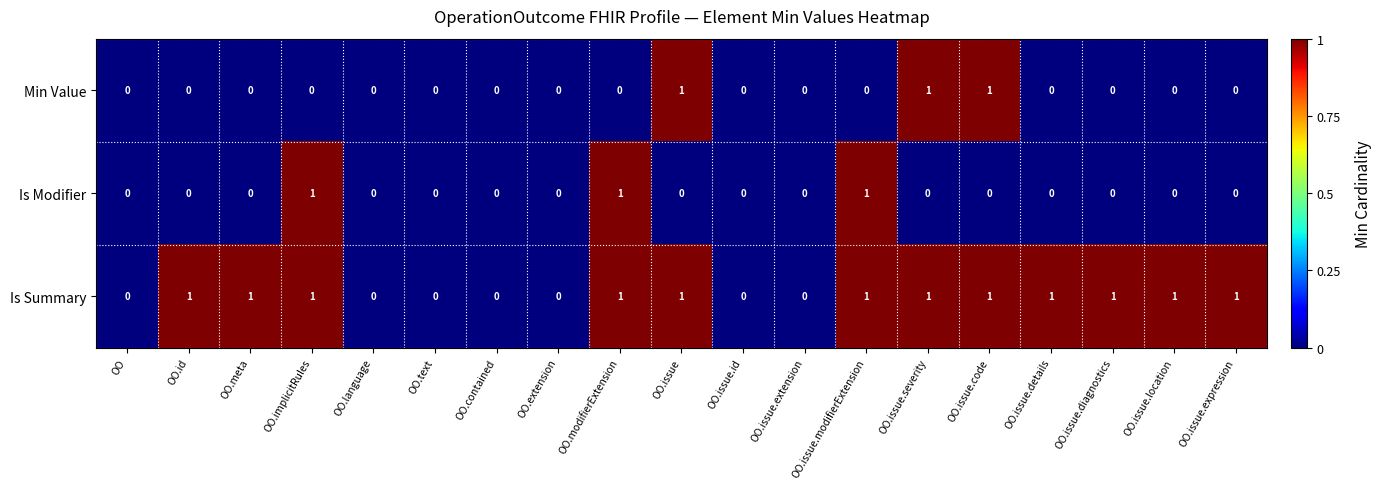

The value of Is Modifier at OO.extension is 0. True or false?

True